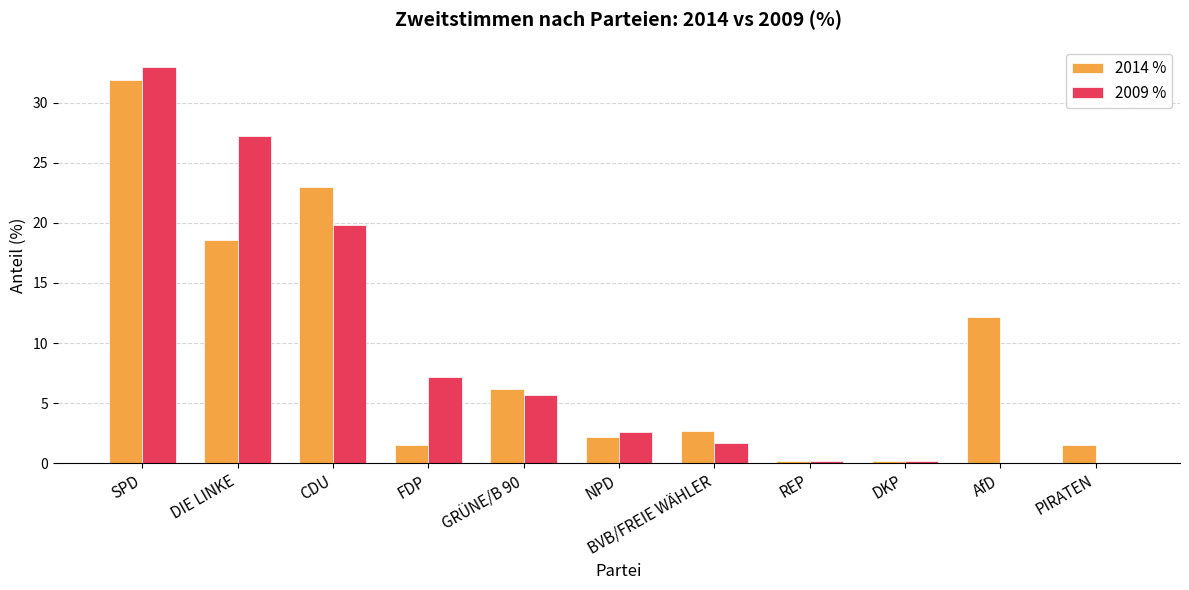

Which series changed the most between NPD and PIRATEN?

2009 %